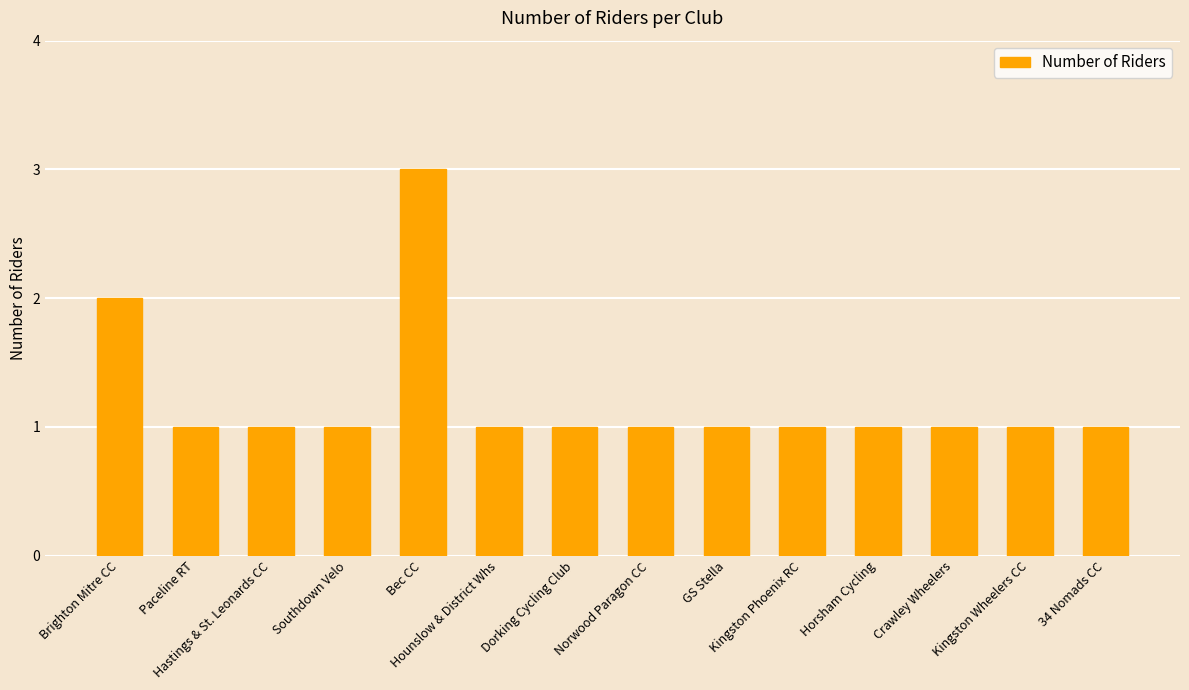

Are the bars horizontal?

No